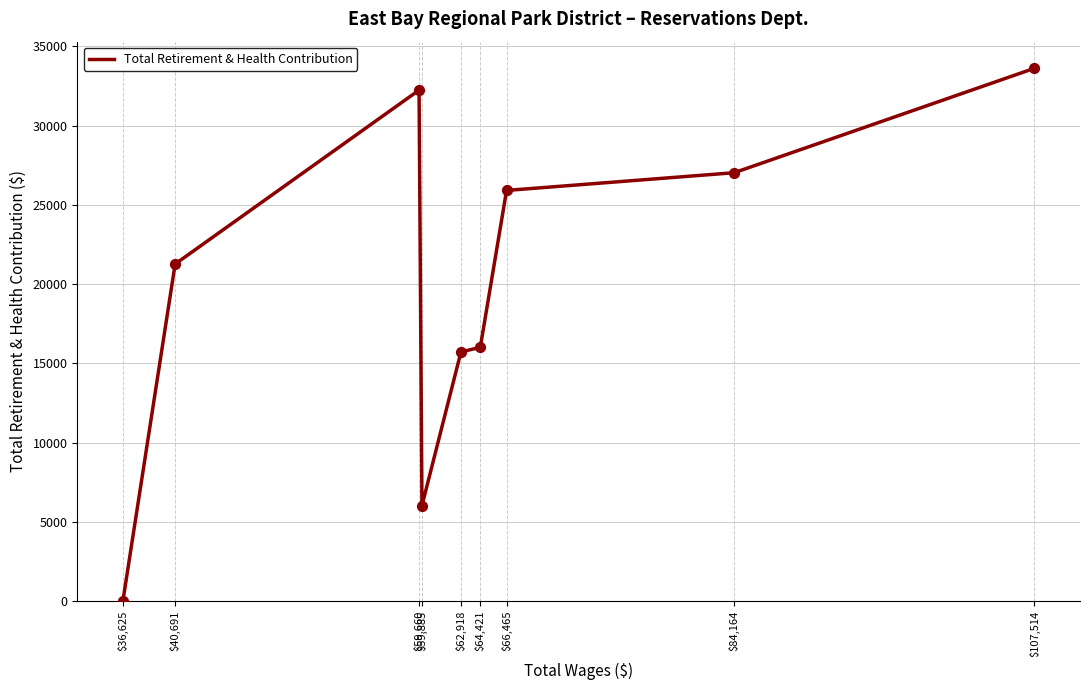

Between $59,660 and $40,691, which is larger?

$59,660